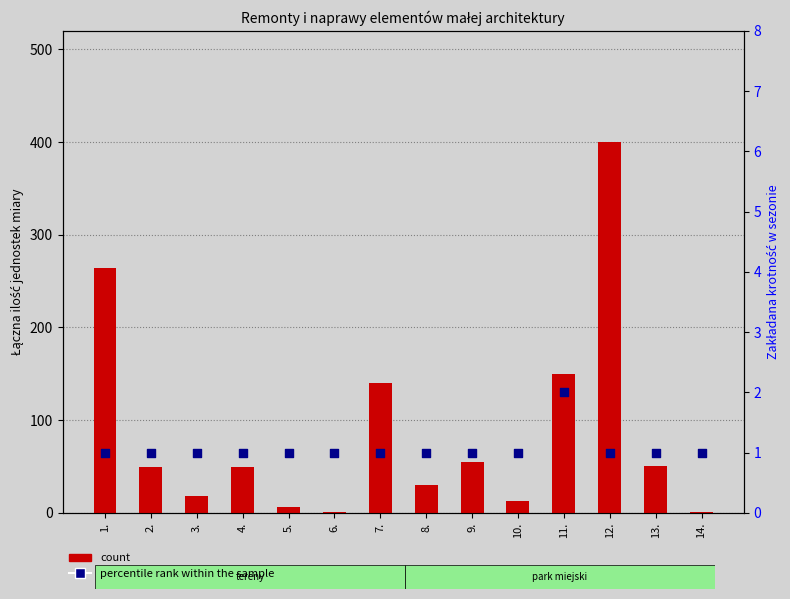

Which series reaches the maximum Y coordinate?

count